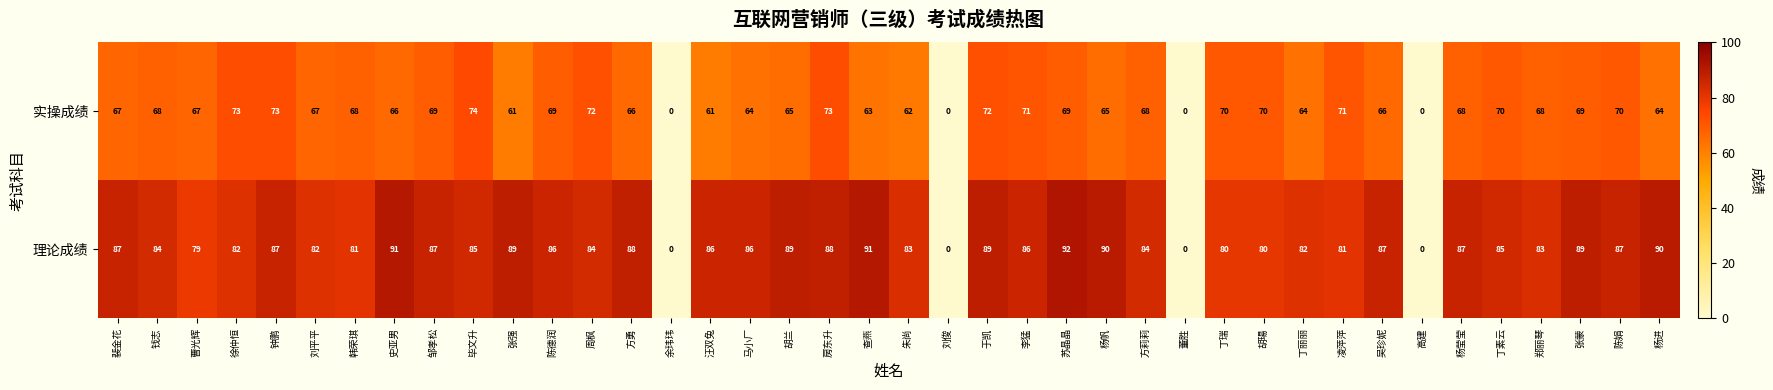

List the series in order of their peak value, lowest first.

实操成绩, 理论成绩